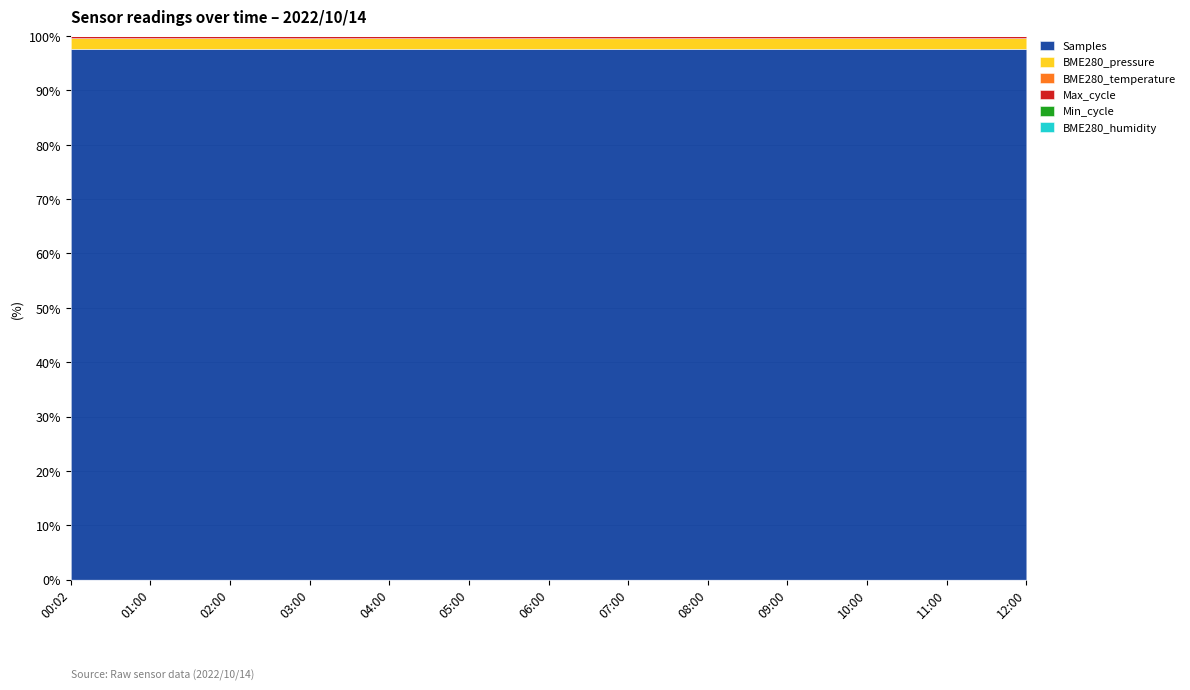

Reading left to right, list all the values displayed in this chart.

Samples: 00:02=4976567.0	01:00=4975741.0	02:00=4974252.0	03:00=4975007.0	04:00=4974511.0	05:00=4973823.0	06:00=4974668.0	07:00=4975615.0	08:00=4975588.0	09:00=4974284.0	10:00=4974949.0	11:00=4974252.0	12:00=4975035.0
BME280_pressure: 00:02=99858.9	01:00=99859.4	02:00=99834.8	03:00=99824.8	04:00=99852.7	05:00=99862.7	06:00=99879.0	07:00=99847.7	08:00=99870.2	09:00=99868.4	10:00=99890.0	11:00=99834.8	12:00=99858.7
BME280_temperature: 00:02=10.9	01:00=11.3	02:00=11.1	03:00=11.1	04:00=11.4	05:00=11.0	06:00=11.2	07:00=11.0	08:00=11.2	09:00=11.1	10:00=11.1	11:00=11.1	12:00=11.6
Max_cycle: 00:02=20094.0	01:00=20053.0	02:00=20051.0	03:00=20491.0	04:00=20050.0	05:00=20547.0	06:00=20097.0	07:00=20444.0	08:00=20052.0	09:00=20066.0	10:00=20055.0	11:00=20051.0	12:00=20051.0
Min_cycle: 00:02=28.0	01:00=28.0	02:00=28.0	03:00=28.0	04:00=28.0	05:00=28.0	06:00=28.0	07:00=28.0	08:00=28.0	09:00=28.0	10:00=28.0	11:00=28.0	12:00=28.0
BME280_humidity: 00:02=100.0	01:00=100.0	02:00=100.0	03:00=100.0	04:00=100.0	05:00=100.0	06:00=100.0	07:00=100.0	08:00=100.0	09:00=100.0	10:00=100.0	11:00=100.0	12:00=100.0